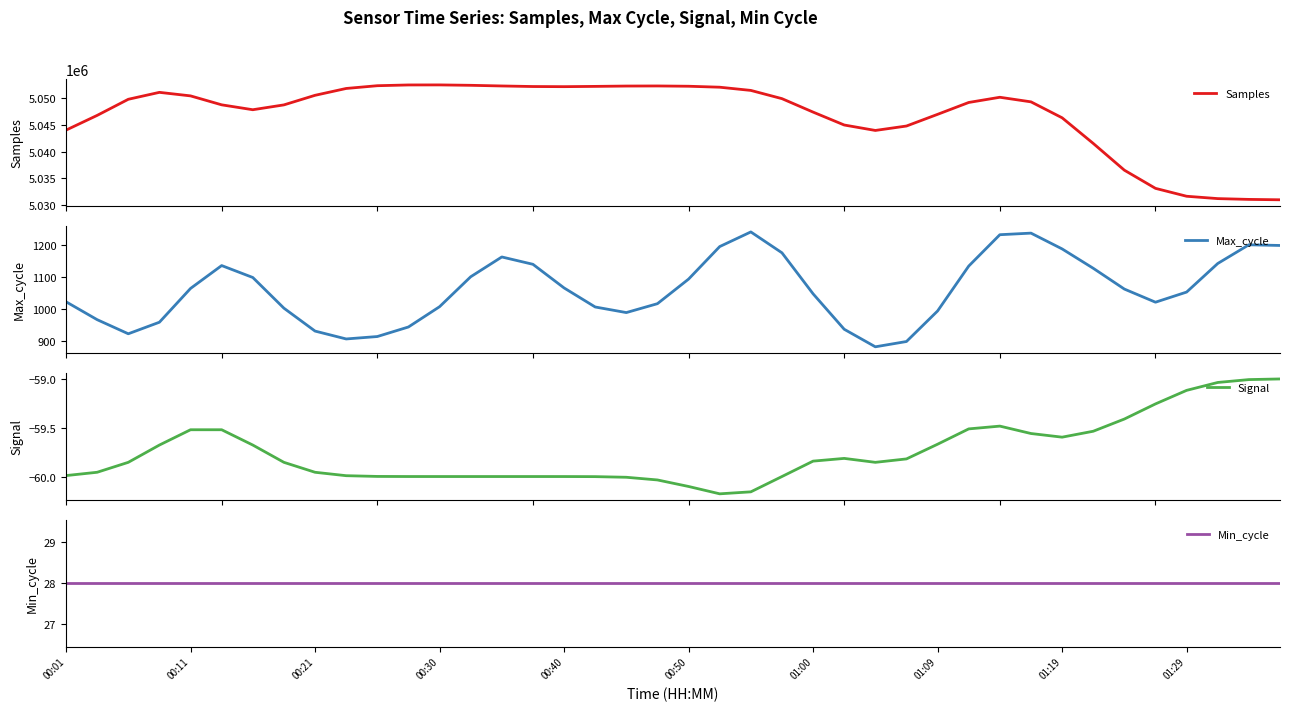

At 26, list the series in order from smallest to largest.

Signal, Min_cycle, Max_cycle, Samples